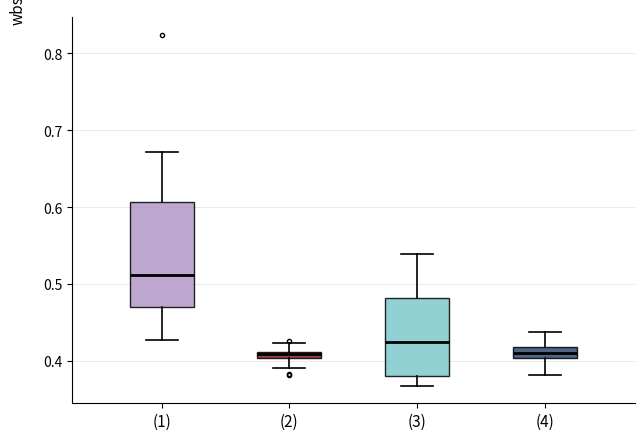

Which box is the tallest, from its lower edge to its upper edge?

(1)